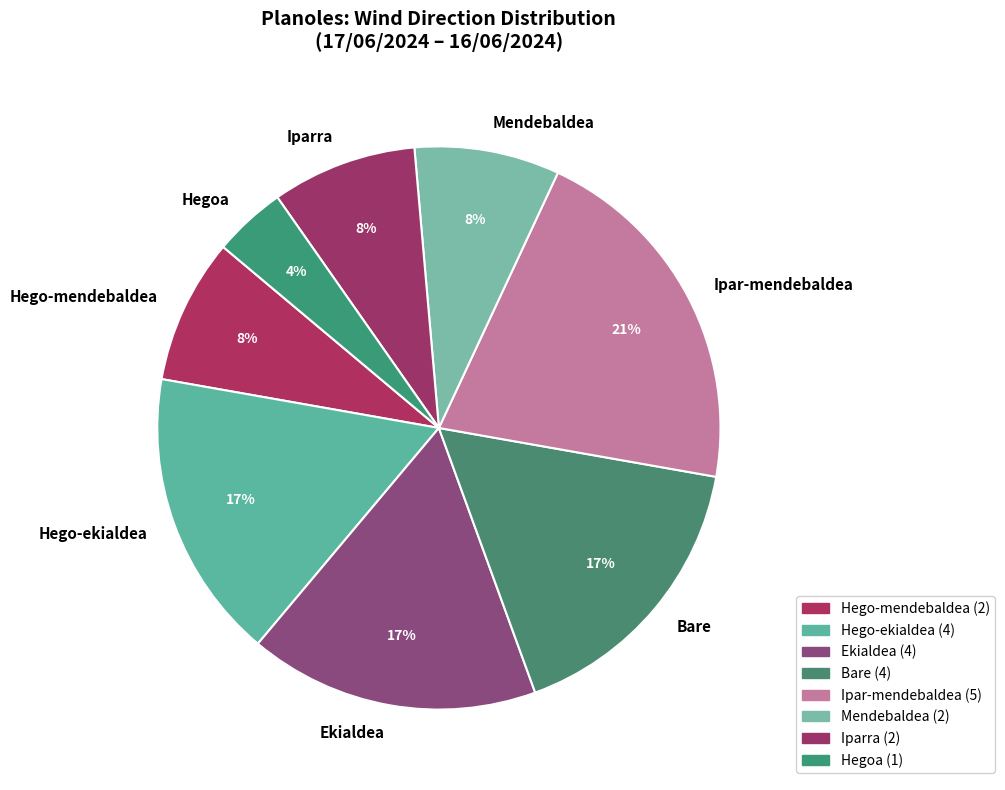

To the nearest percent, what portion does Hego-mendebaldea represent?

8%